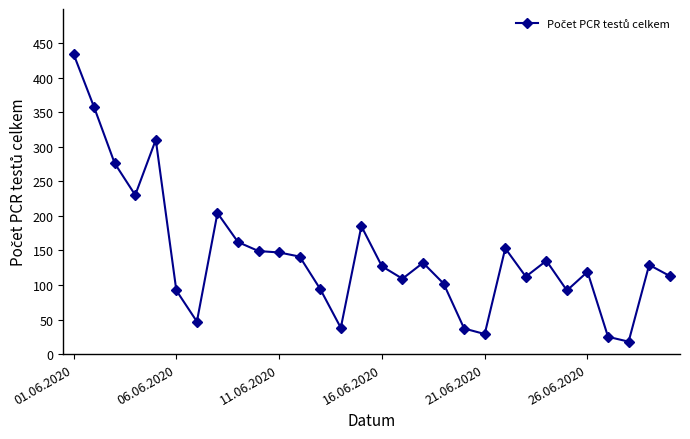

What is the maximum value shown in the chart?

434